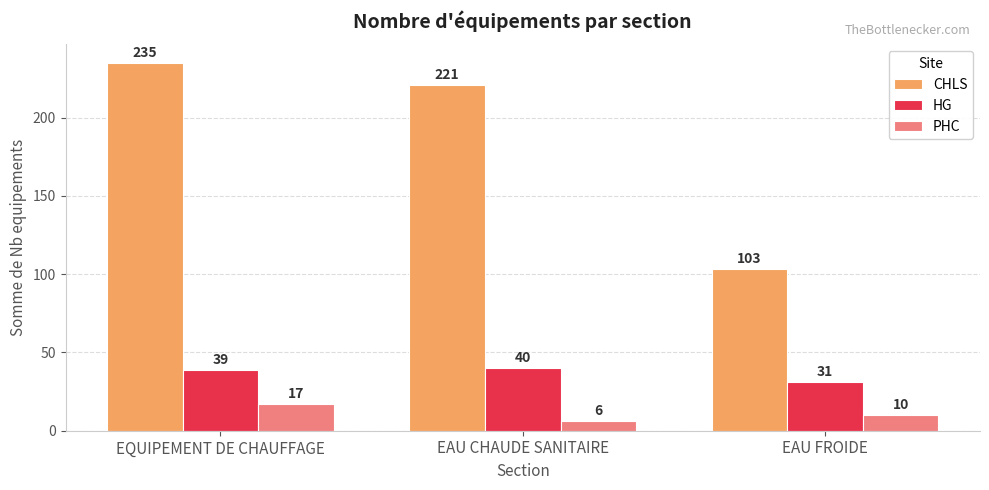

Rank the series at EQUIPEMENT DE CHAUFFAGE from lowest to highest value.

PHC, HG, CHLS